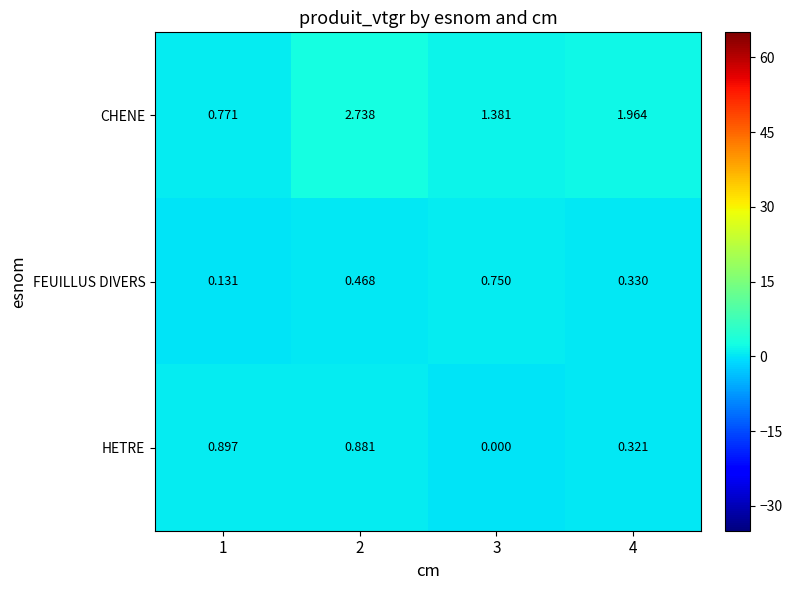

Which series changed the most between 1 and 2?

CHENE